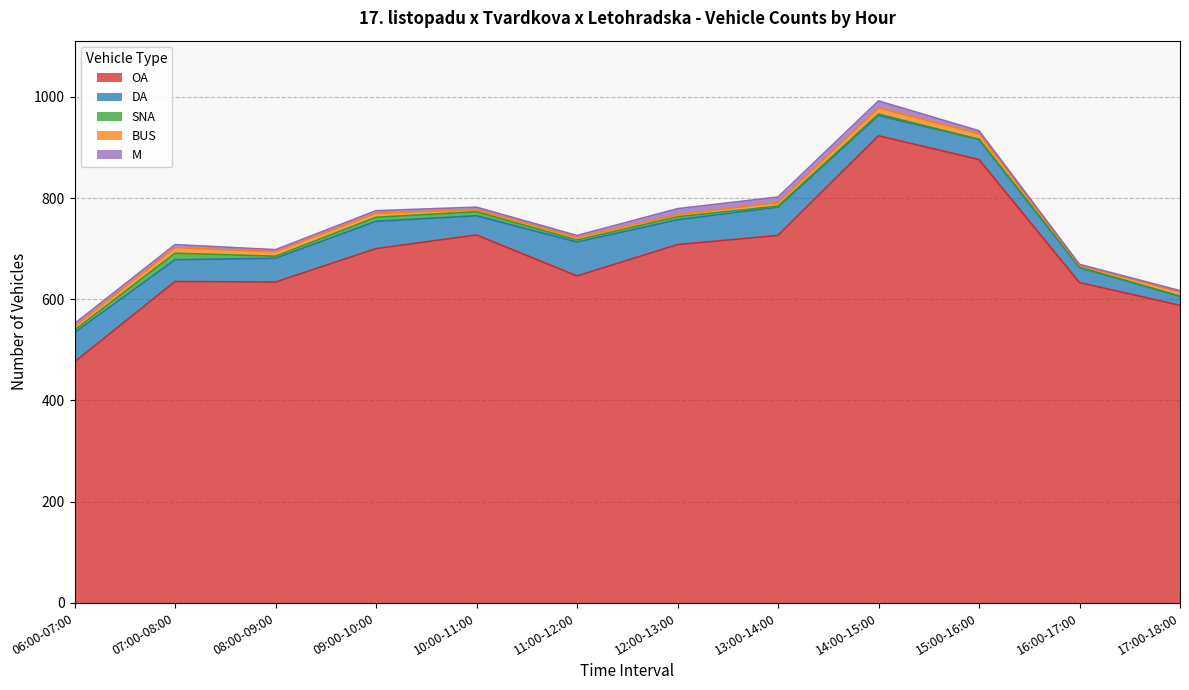

What is the difference between the maximum and second lowest values in the SNA series?

13